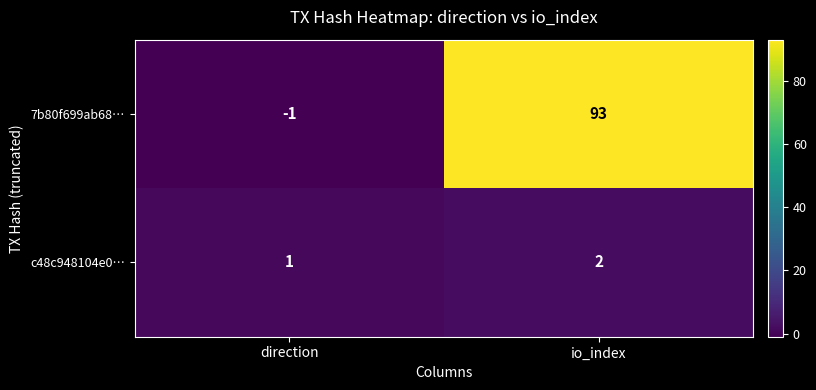

Between direction and io_index, which series saw the biggest shift?

7b80f699ab68…